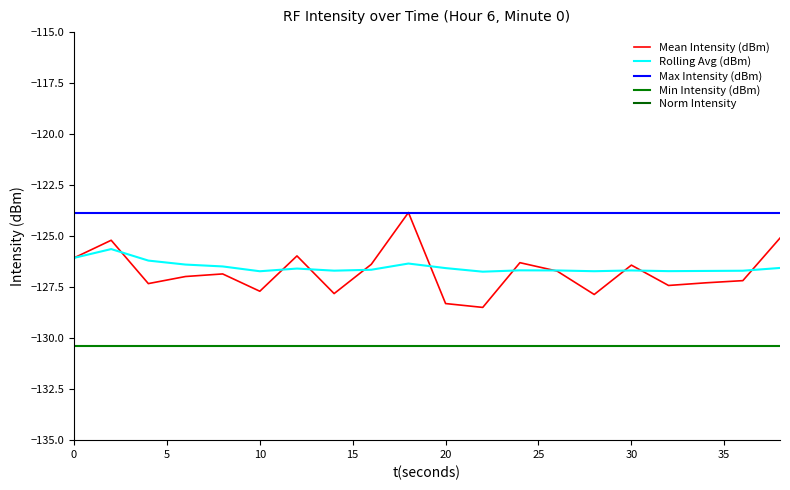

What is the minimum value for Min Intensity (dBm)?

-130.4